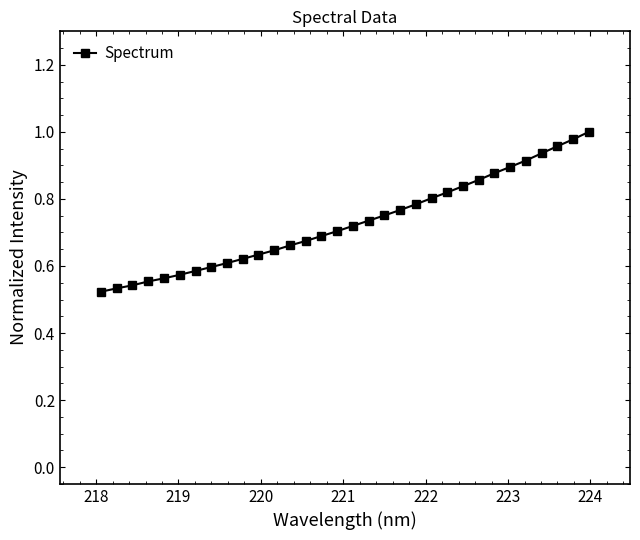

Is this an area chart (filled region under the line)?

No